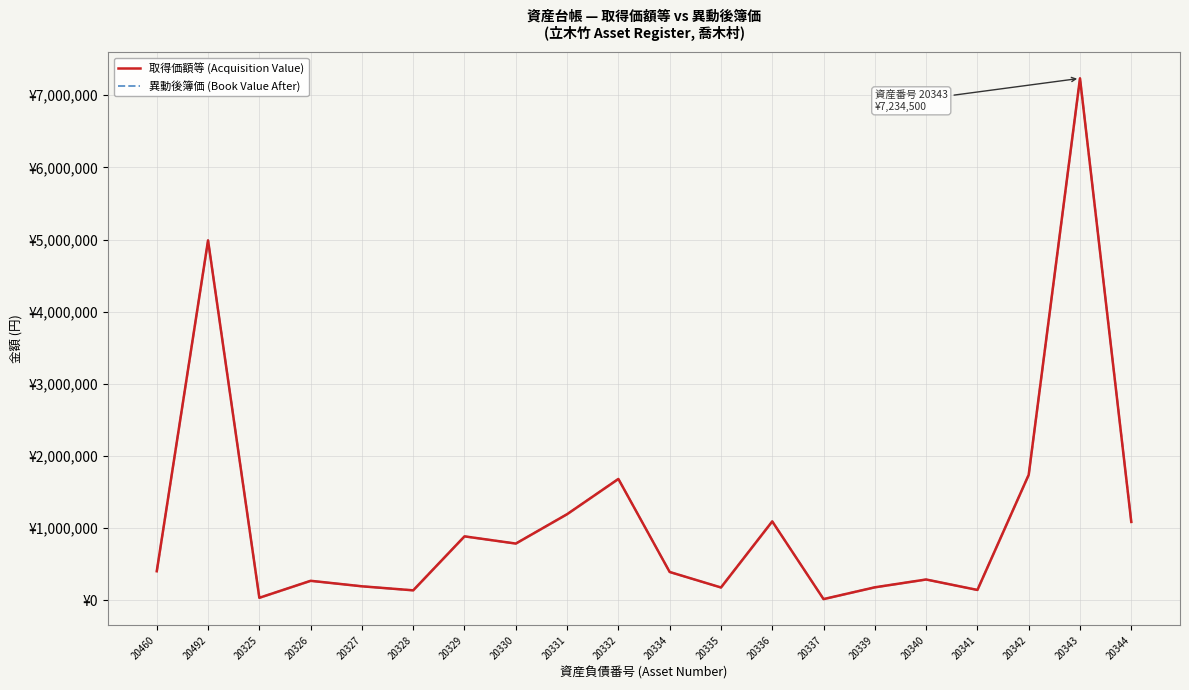

Which has a higher value, 20492 or 20340?

20492